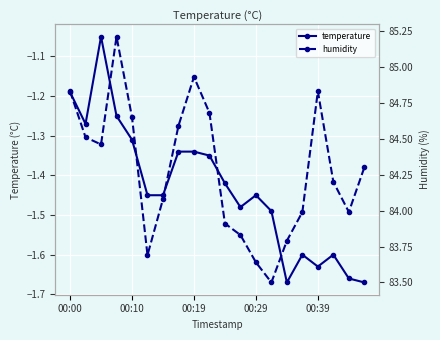

What is the highest value of the temperature series?

-1.1